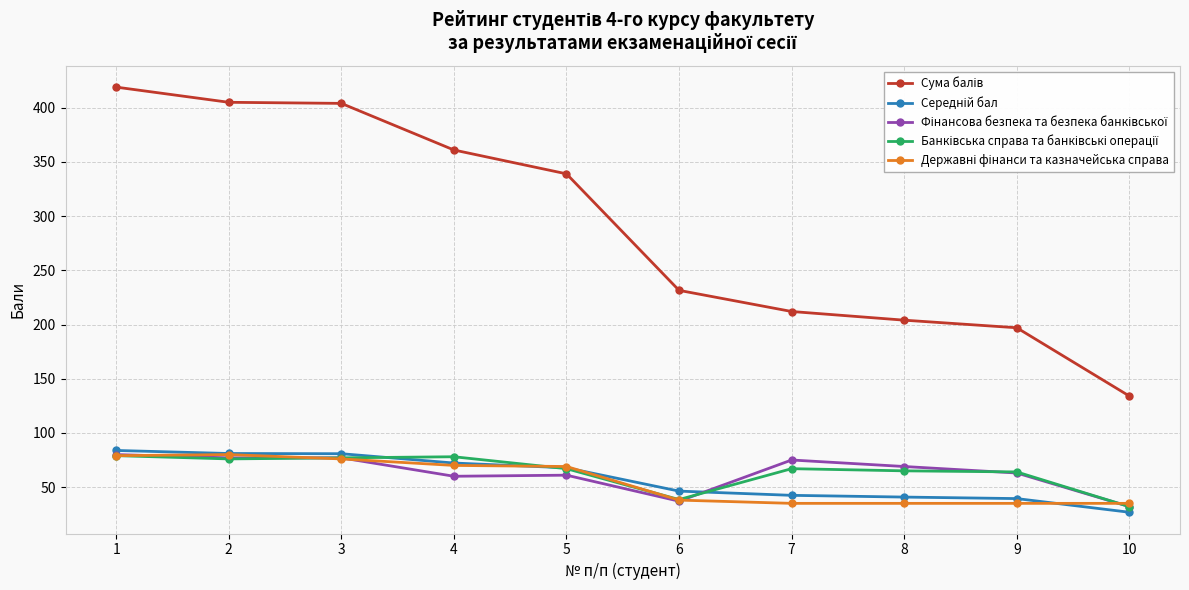

What is the smallest value displayed?

26.8